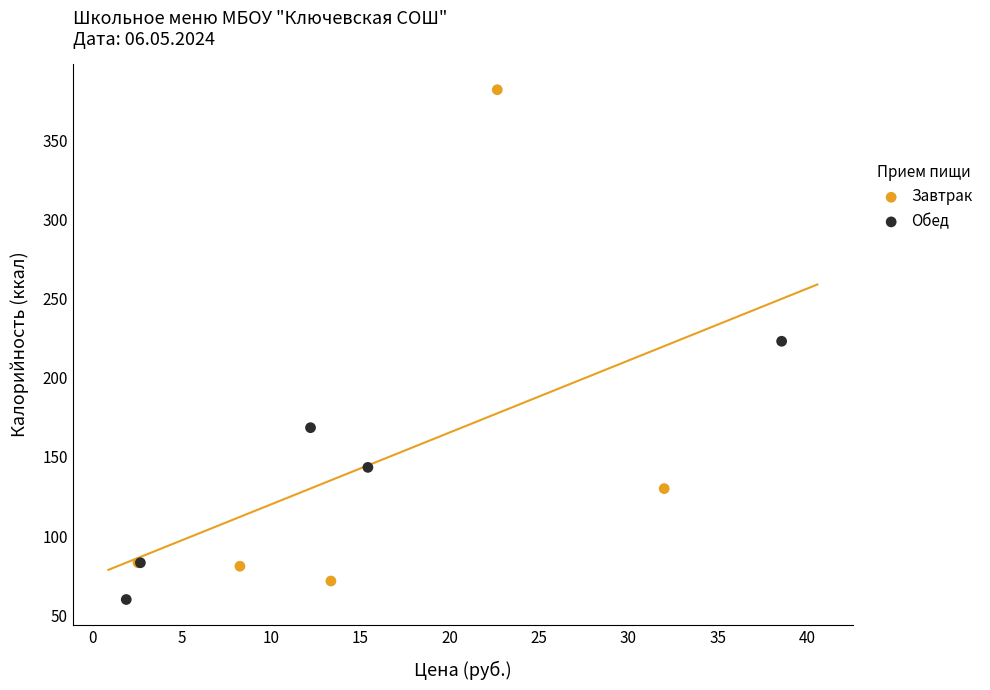

What are all the series names shown in the legend?

Завтрак, Обед